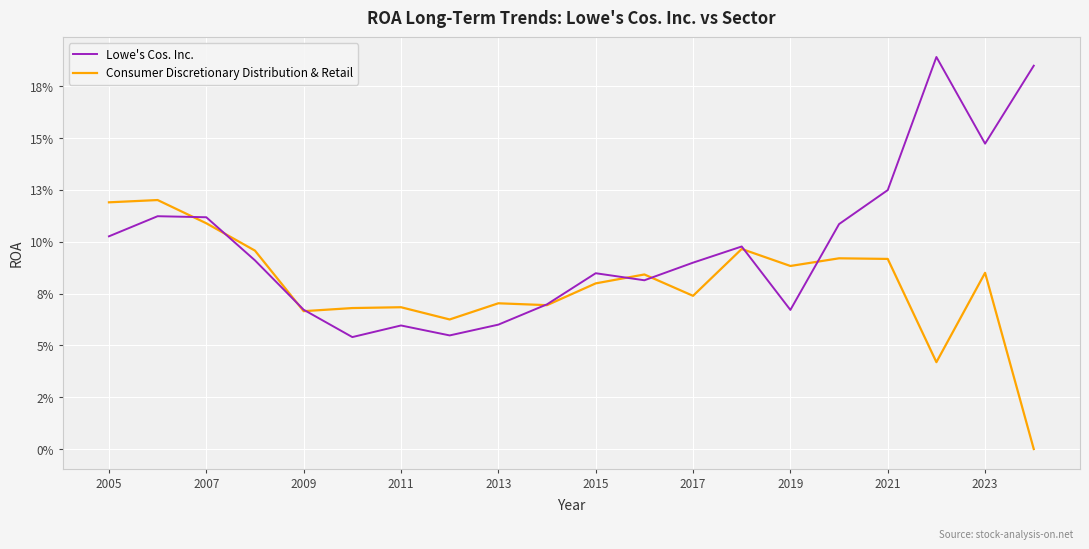

How many interior local valleys does the Lowe's Cos. Inc. series have?

5